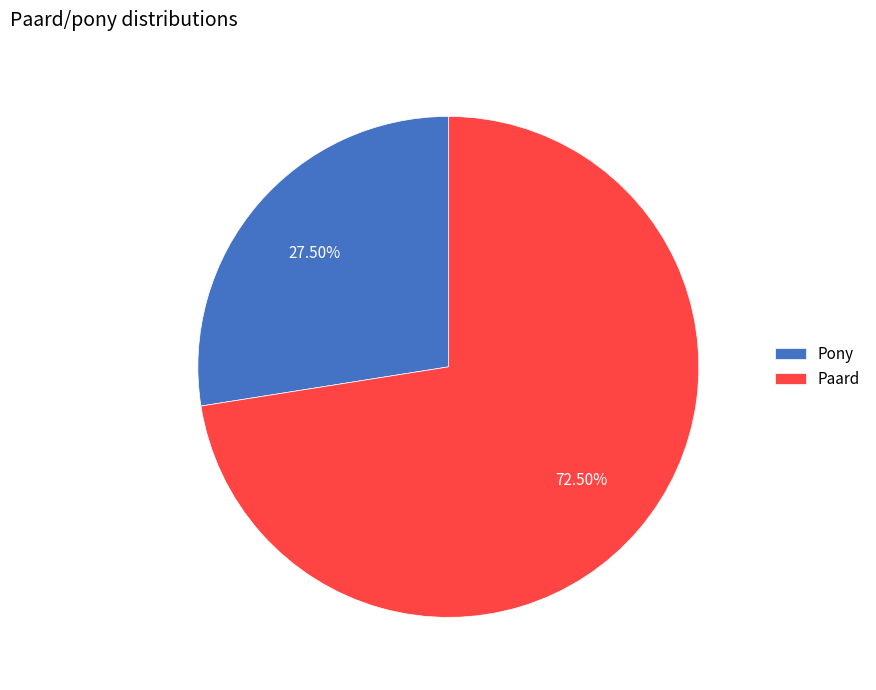

Is there any slice that represents more than half of the pie?

Yes